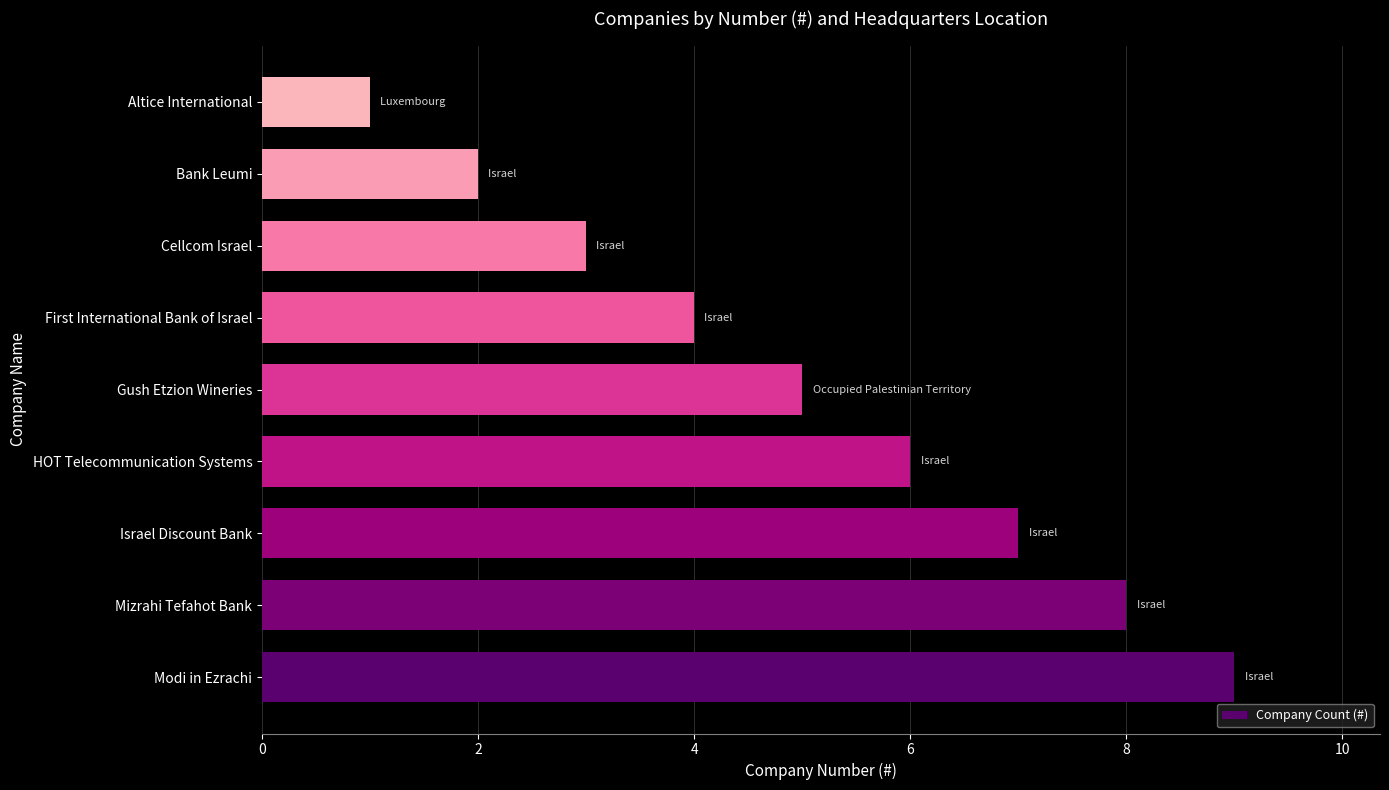

Which has a higher value, Cellcom Israel or Bank Leumi?

Cellcom Israel